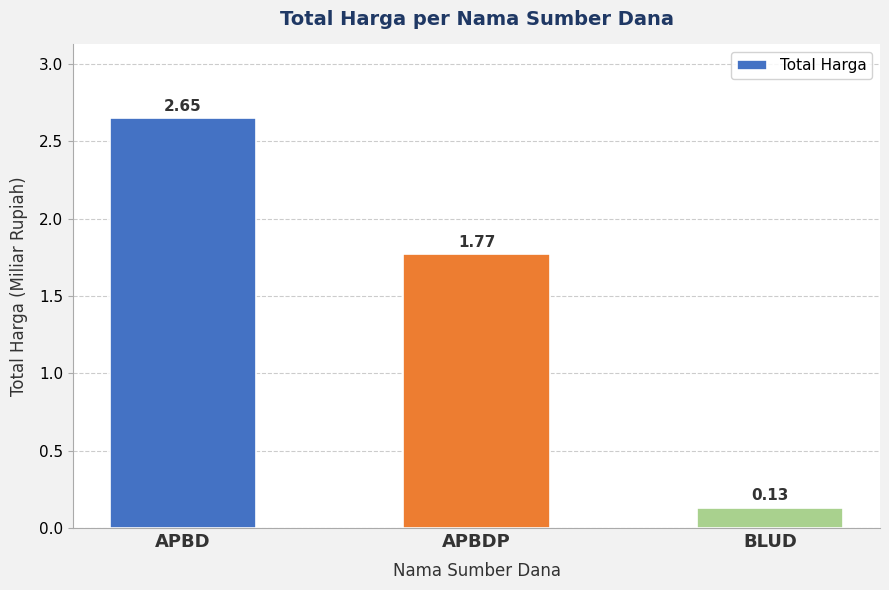

Does the chart contain stacked bars?

No